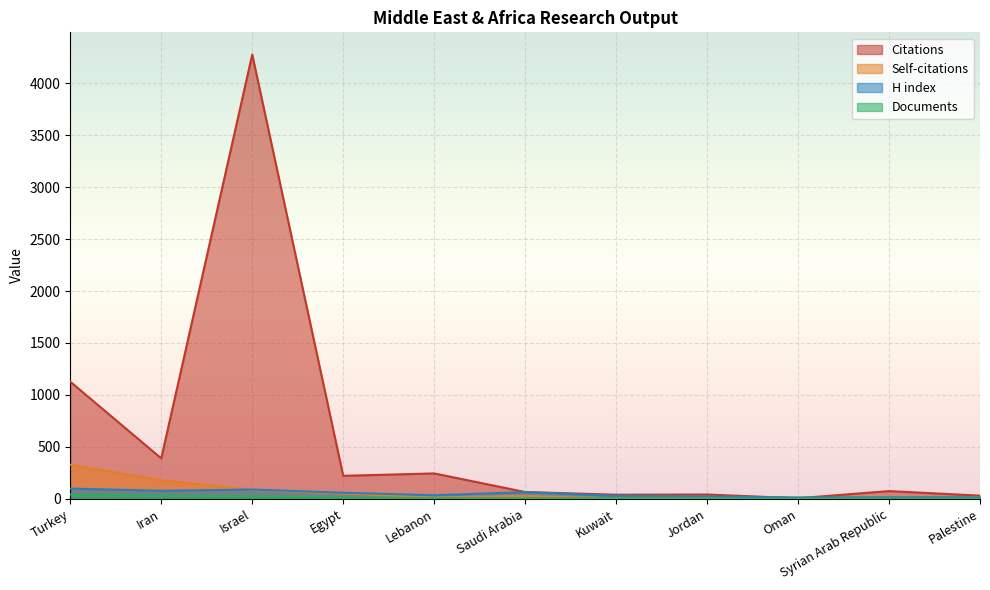

What is the label of the 9th point from the right?

Israel